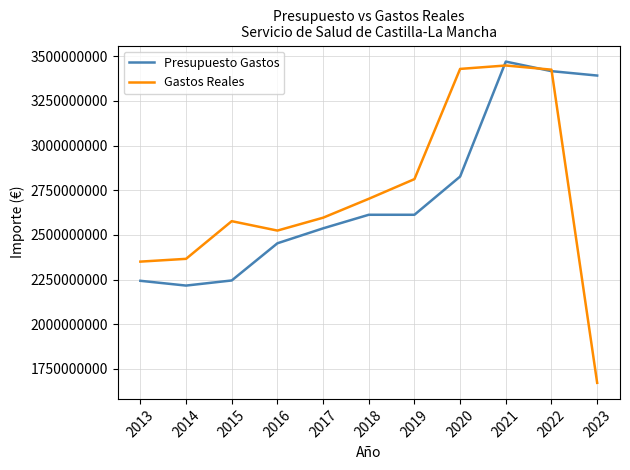

Rank the series at 2023 from lowest to highest value.

Gastos Reales, Presupuesto Gastos